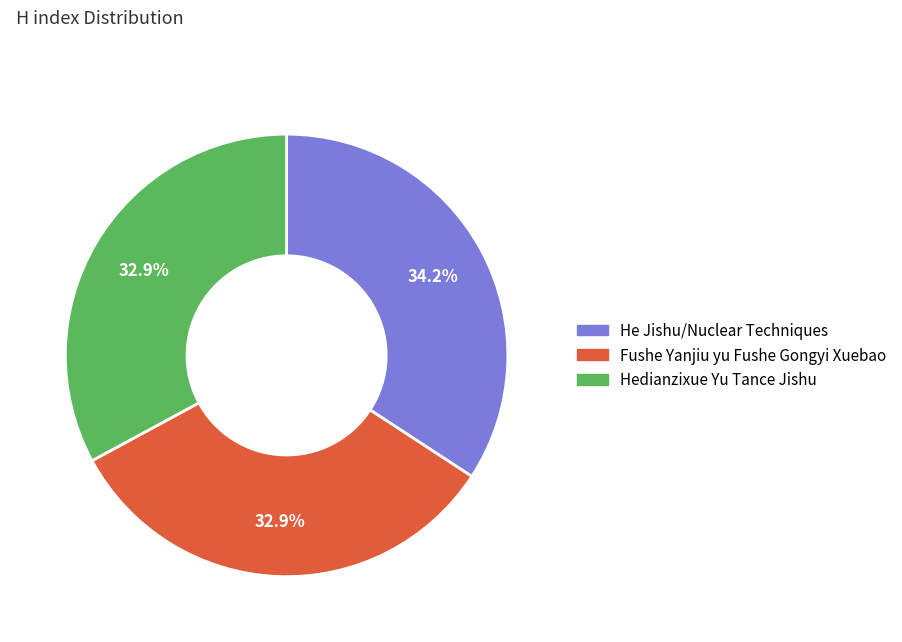

Is there any slice that represents more than half of the pie?

No